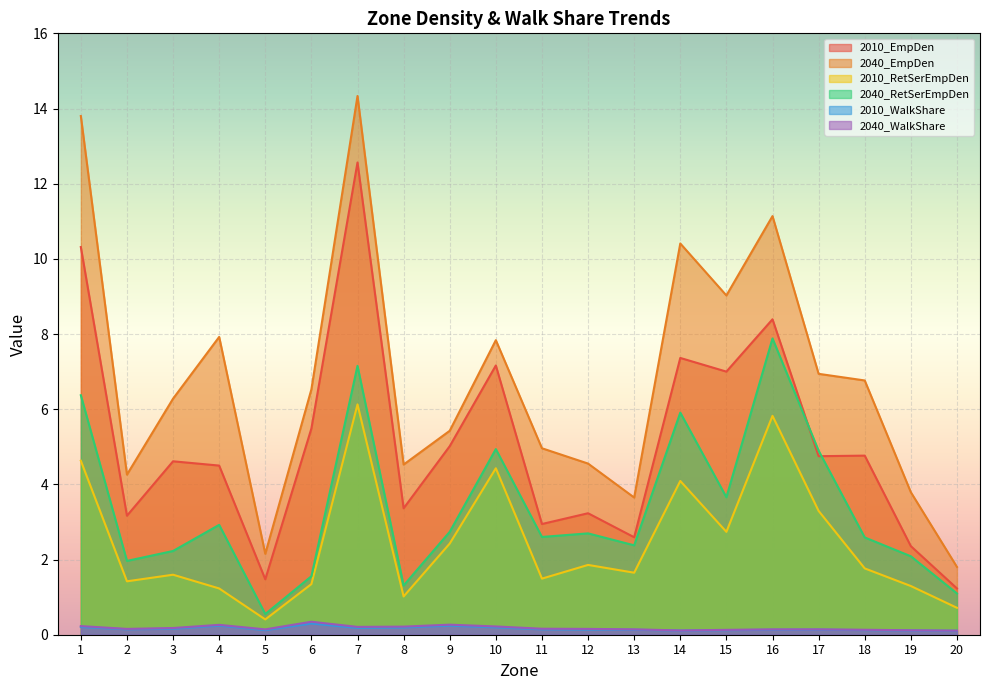

The value of 2010_RetSerEmpDen at 20 is 0.7. True or false?

True